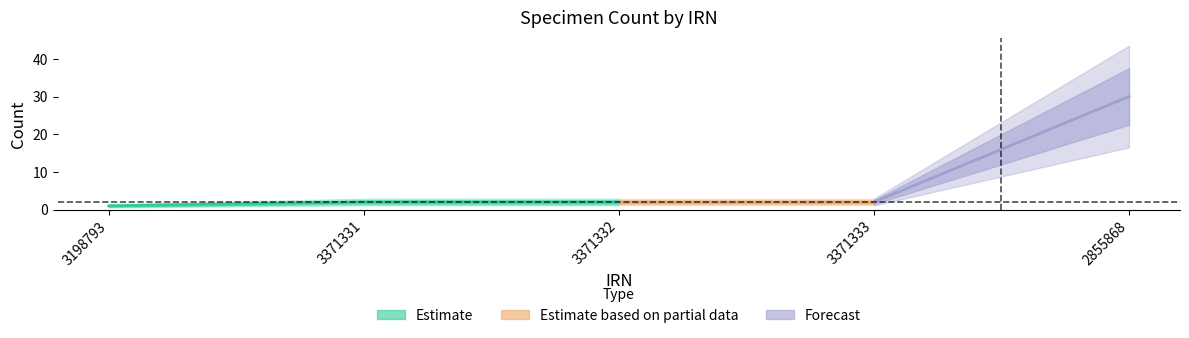

What is the greatest value displayed?

30